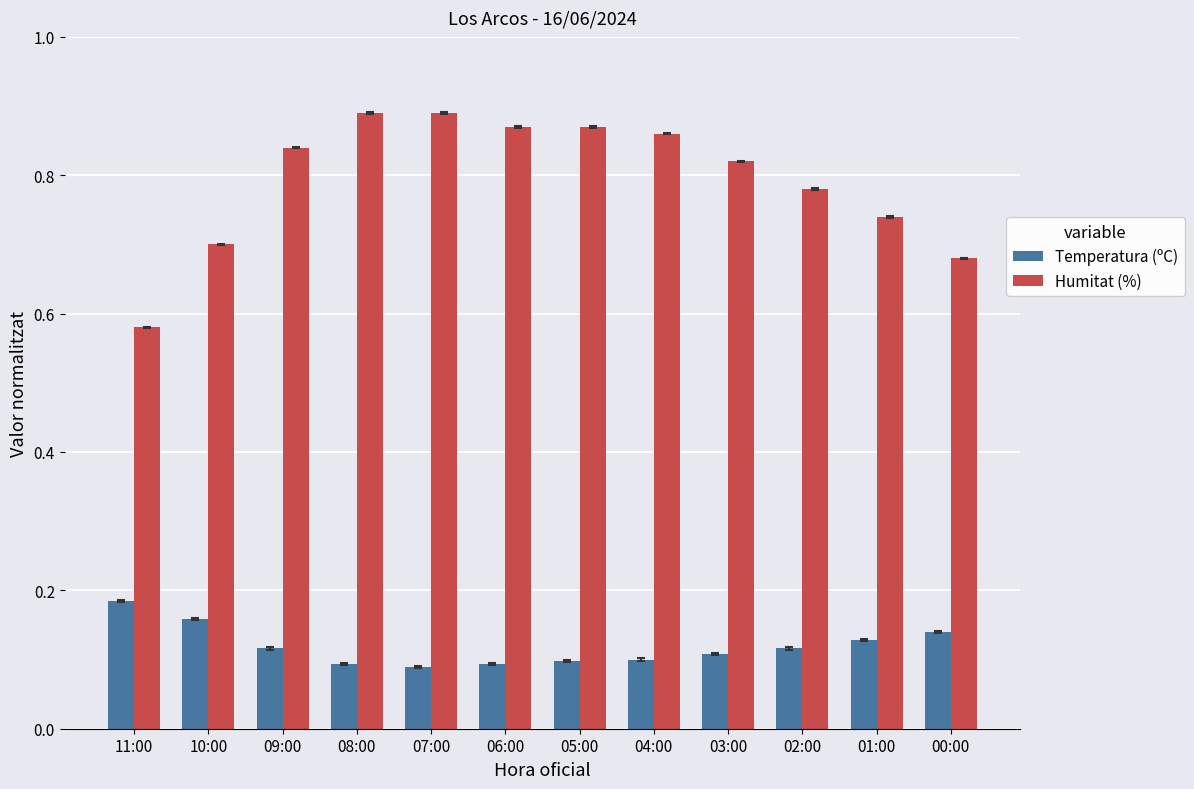

Is the value of Temperatura (ºC) at 01:00 greater than the value of Humitat (%) at 08:00?

No